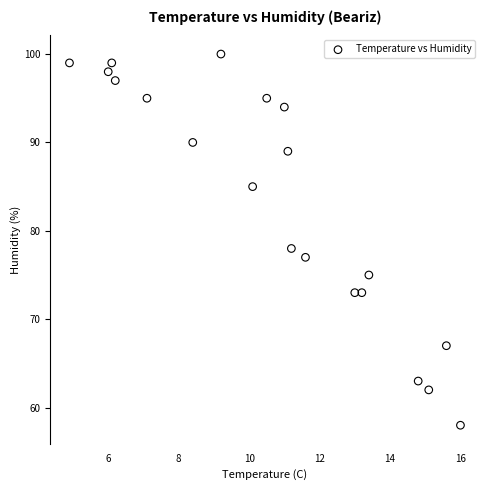

What Y value in the scatter plot is closest to 79?

78